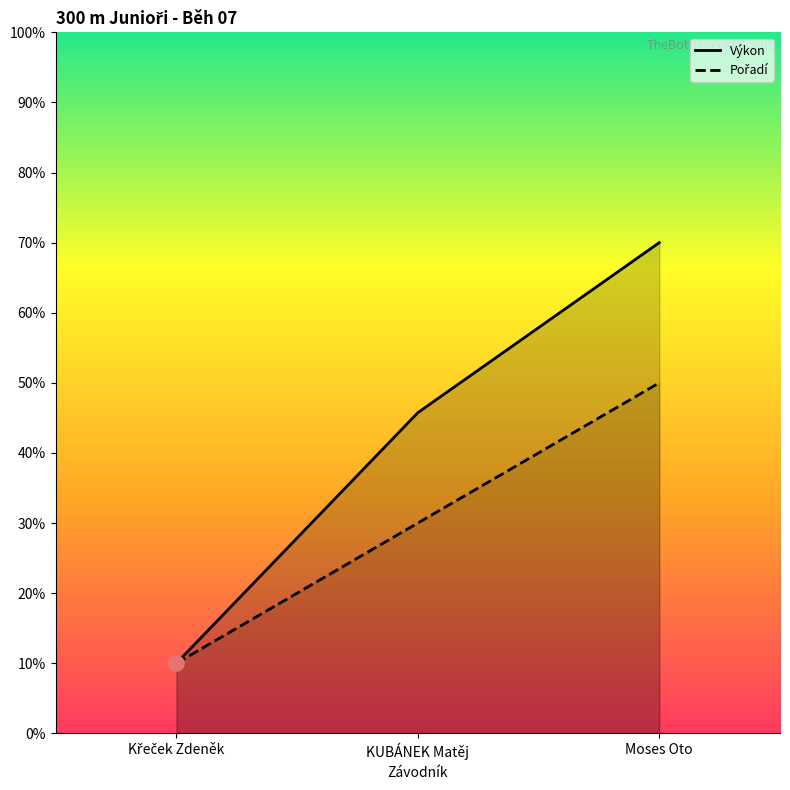

Which series has the largest total across all categories?

Výkon